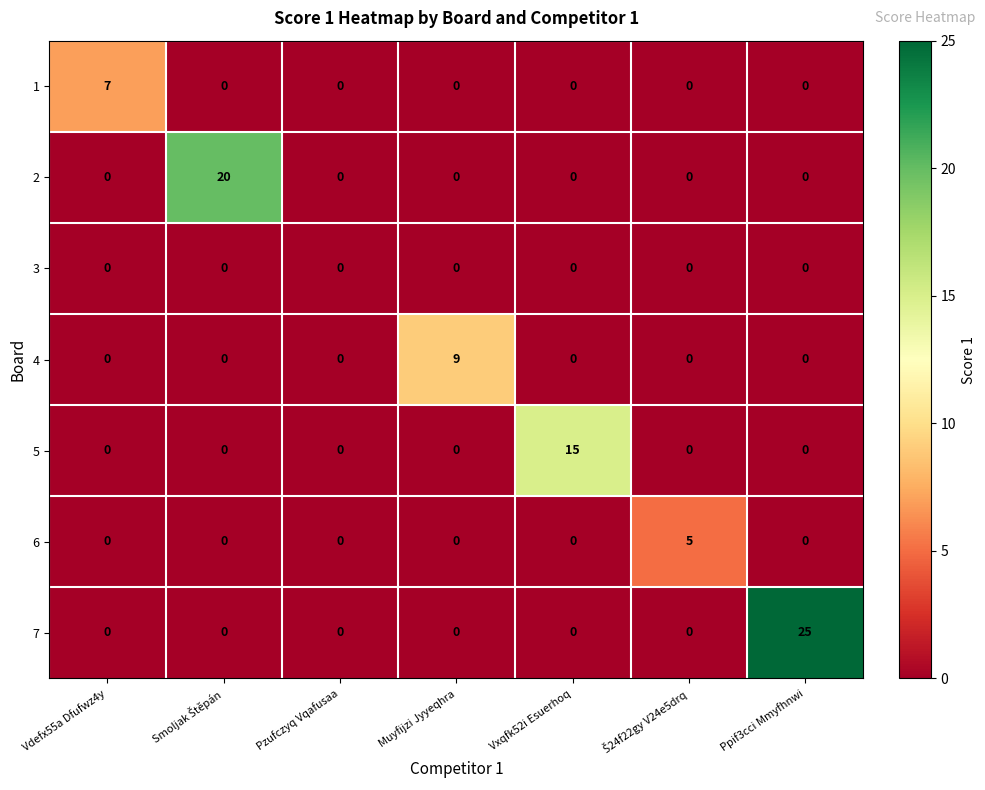

What is the total value across all series at Muyfijzi Jyyeqhra?

9